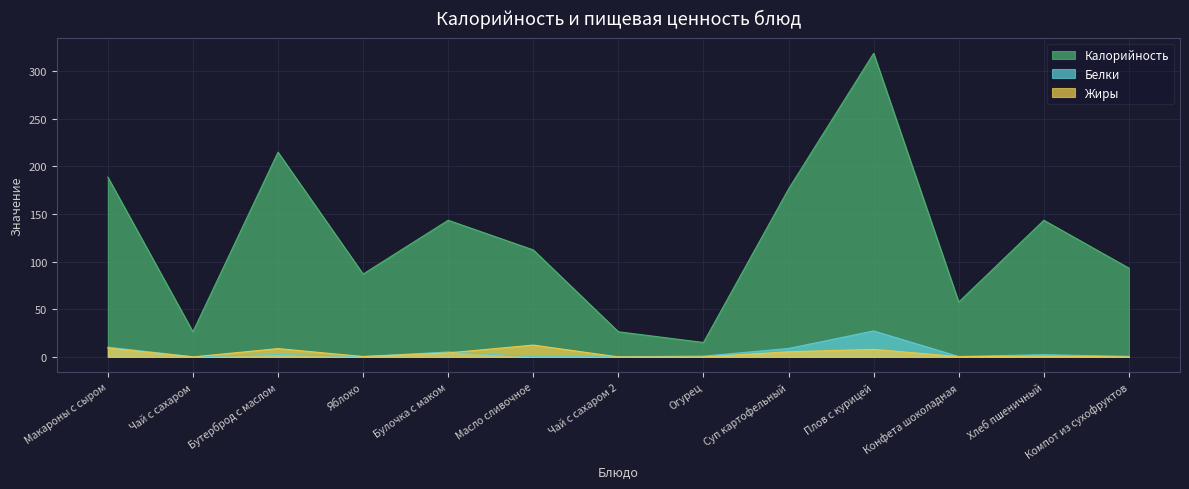

Reading left to right, what are all the values shown in this chart?

Калорийность: Макароны с сыром=188.8	Чай с сахаром=26.4	Бутерброд с маслом=215.0	Яблоко=87.0	Булочка с маком=143.5	Масло сливочное=112.3	Чай с сахаром 2=26.4	Огурец=15.2	Суп картофельный=176.4	Плов с курицей=318.8	Конфета шоколадная=57.6	Хлеб пшеничный=143.5	Компот из сухофруктов=93.2
Белки: Макароны с сыром=10.2	Чай с сахаром=0.2	Бутерброд с маслом=2.5	Яблоко=0.4	Булочка с маком=5.2	Масло сливочное=0.1	Чай с сахаром 2=0.2	Огурец=0.8	Суп картофельный=8.9	Плов с курицей=27.3	Конфета шоколадная=0.4	Хлеб пшеничный=2.3	Компот из сухофруктов=0.6
Жиры: Макароны с сыром=9.4	Чай с сахаром=0.0	Бутерброд с маслом=8.8	Яблоко=0.4	Булочка с маком=4.2	Масло сливочное=12.4	Чай с сахаром 2=0.0	Огурец=0.0	Суп картофельный=5.4	Плов с курицей=7.9	Конфета шоколадная=0.3	Хлеб пшеничный=0.8	Компот из сухофруктов=0.0